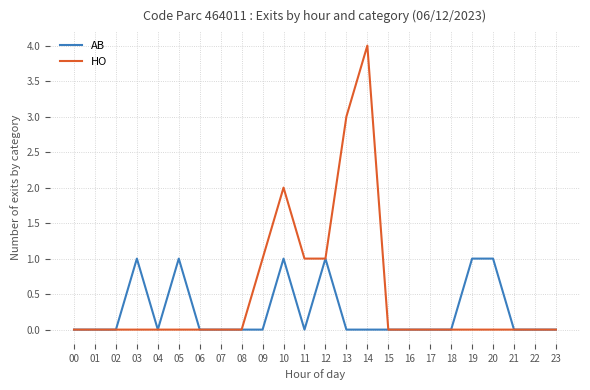

What is the highest value of the HO series?

4